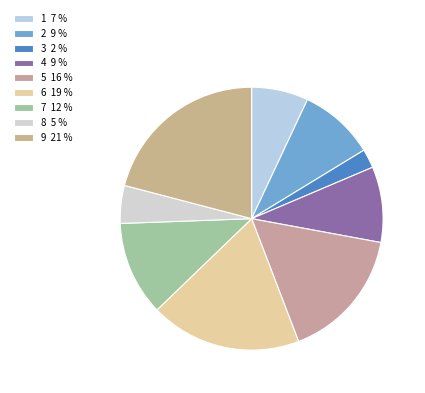

What is the largest slice in the pie chart?

9